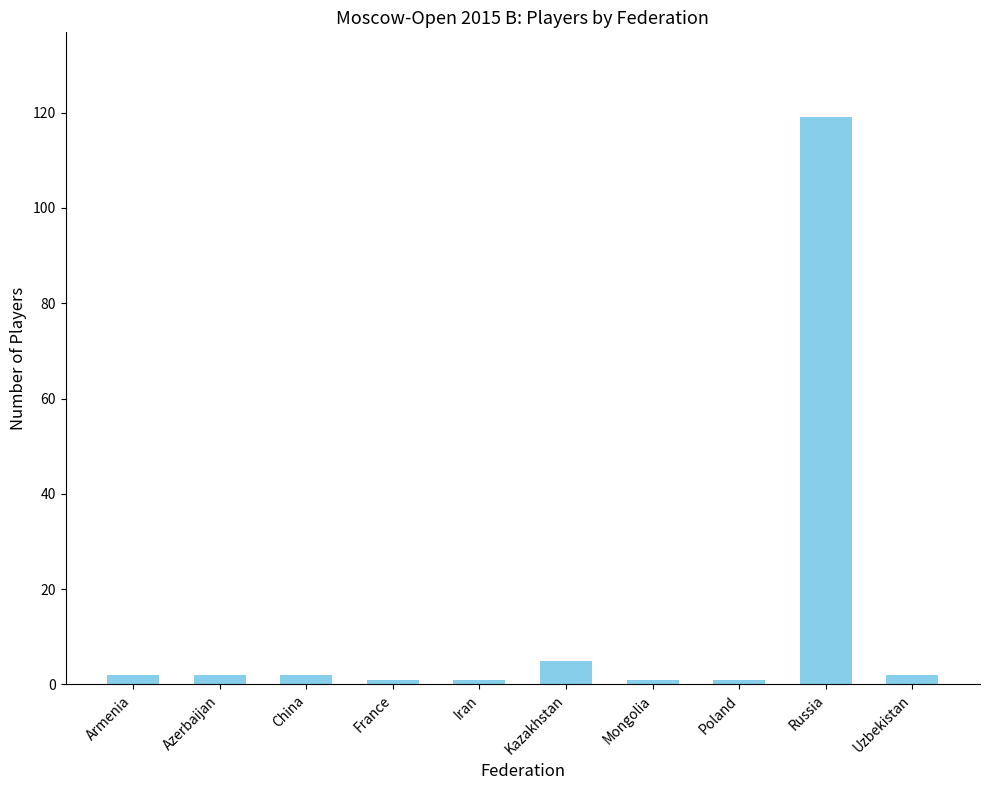

The chart shows a value of 5 at Kazakhstan. True or false?

True